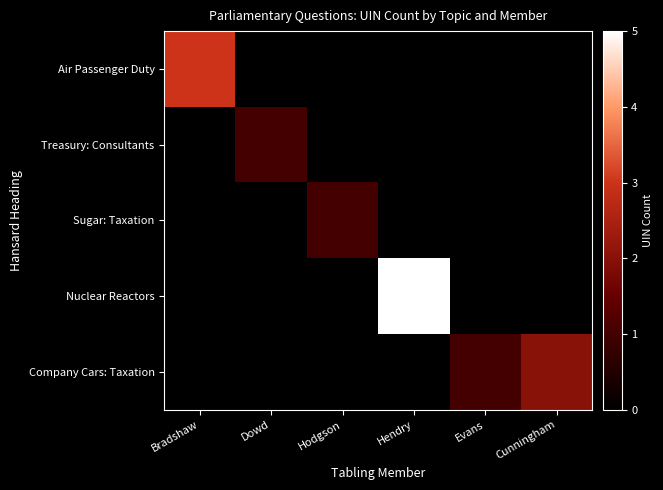

Which category has the lowest value across all series?

Dowd